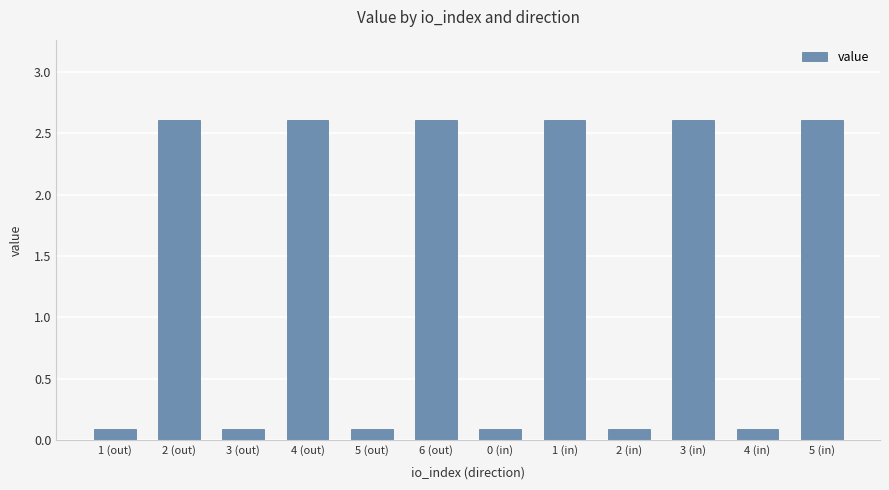

The value at 1 (in) is 2.6. True or false?

True